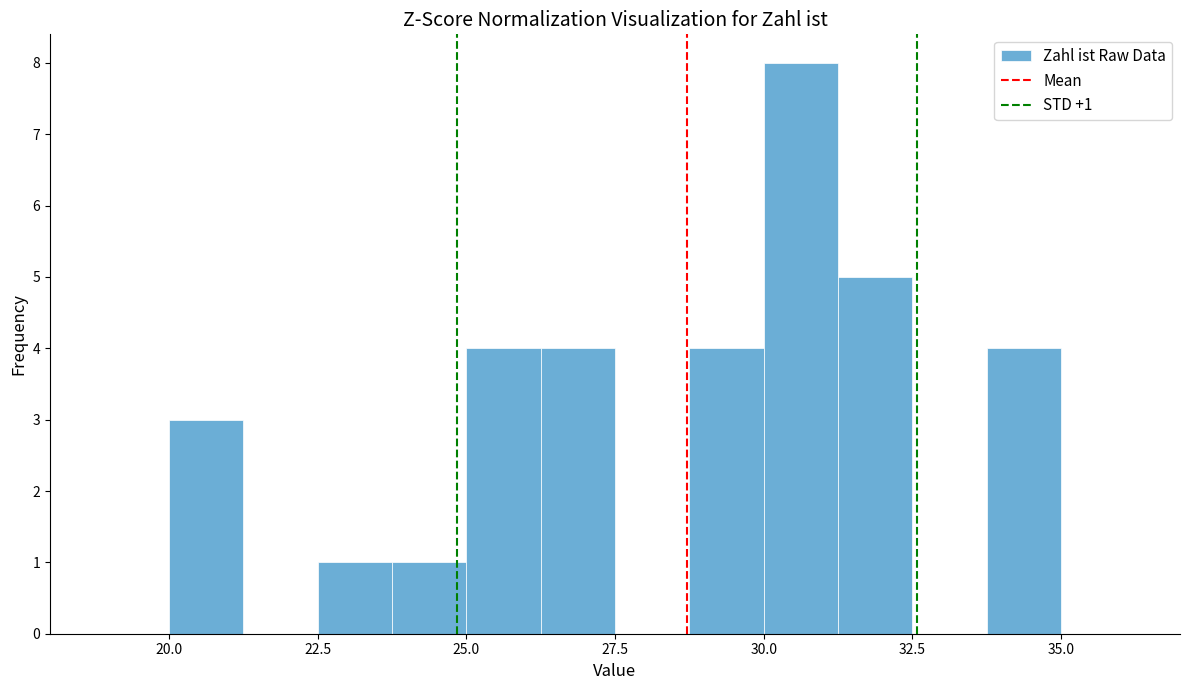

Read against the x-axis, roughly where is the centre of the tallest bar?

30.5